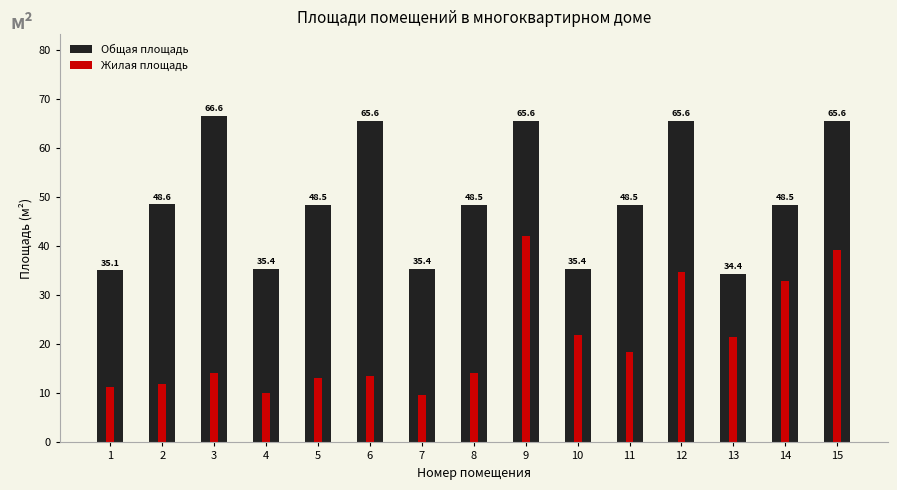

Count the number of data series in this chart.

2